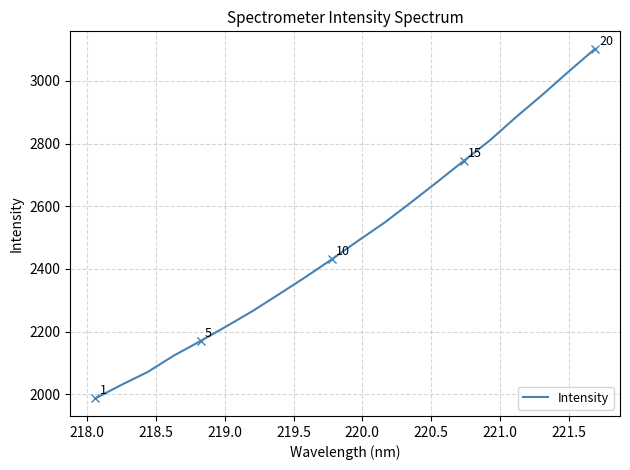

What is the difference between the maximum and minimum values?

1114.7